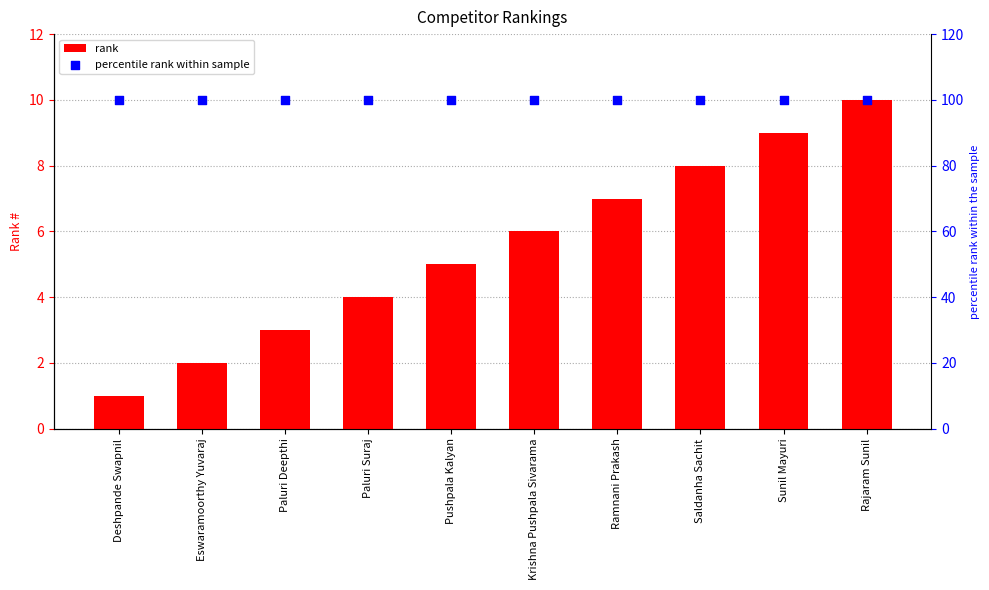

Which series contains the lowest Y value?

rank